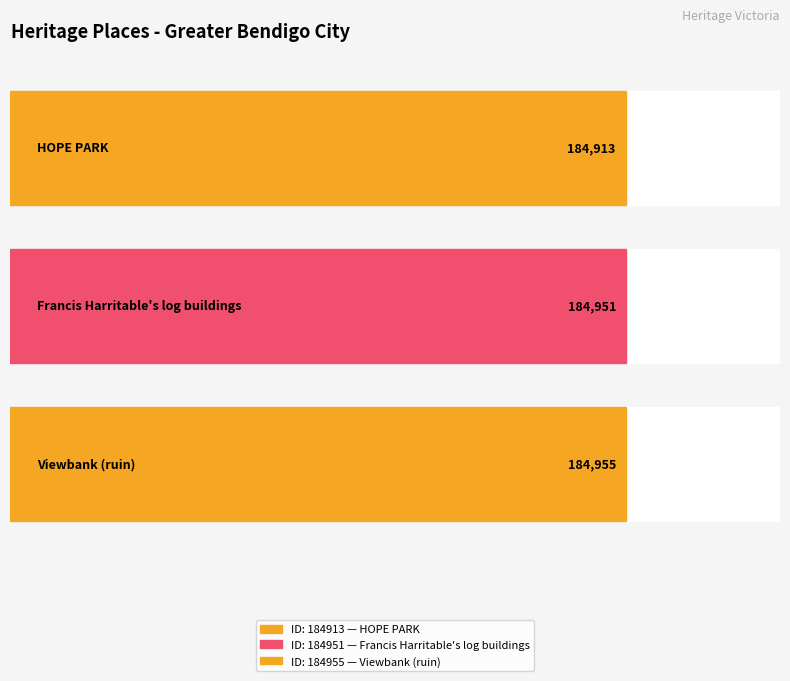

What is the change in value from Francis Harritable's log buildings to Viewbank (ruin)?

+4